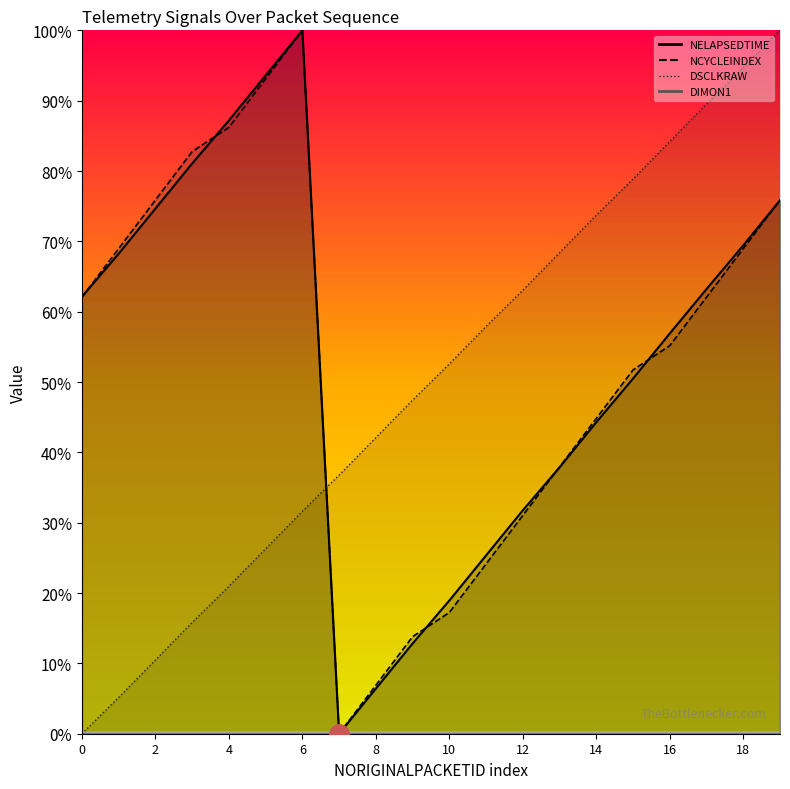

Between 17 and 6, which is larger?

17